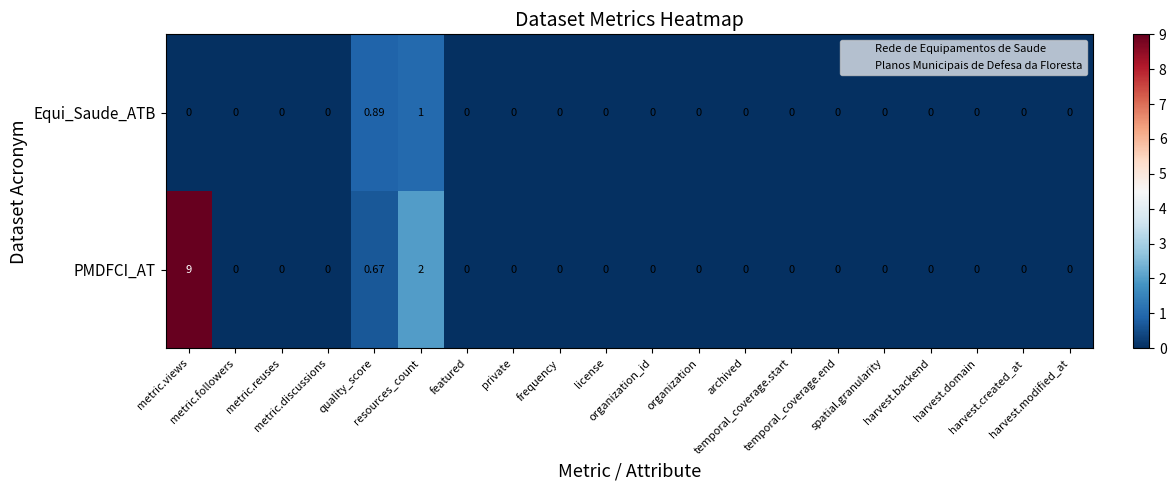

Rank the series by their maximum value, from lowest to highest.

Equi_Saude_ATB, PMDFCI_AT